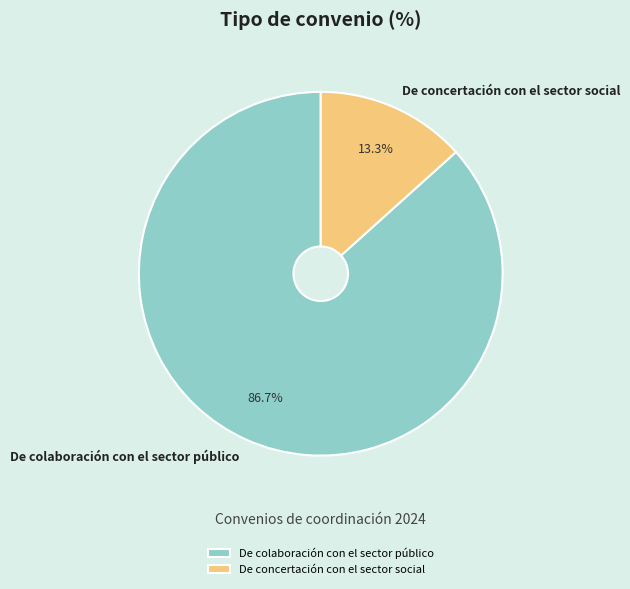

Which has a higher value, De concertación con el sector social or De colaboración con el sector público?

De colaboración con el sector público